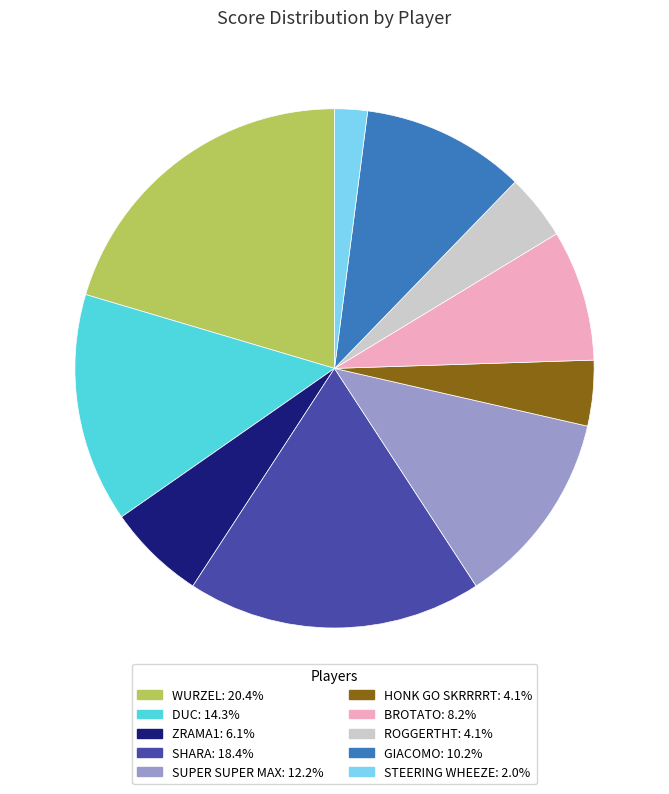

Does any single category account for the majority?

No